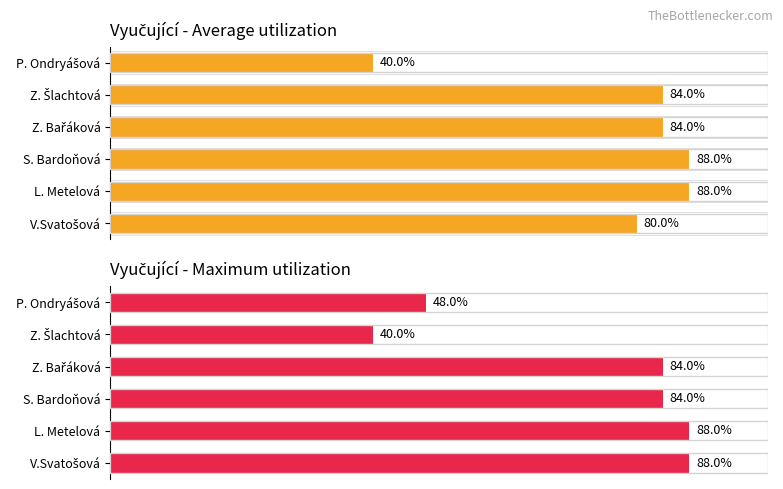

What is the minimum value shown in the chart?

40